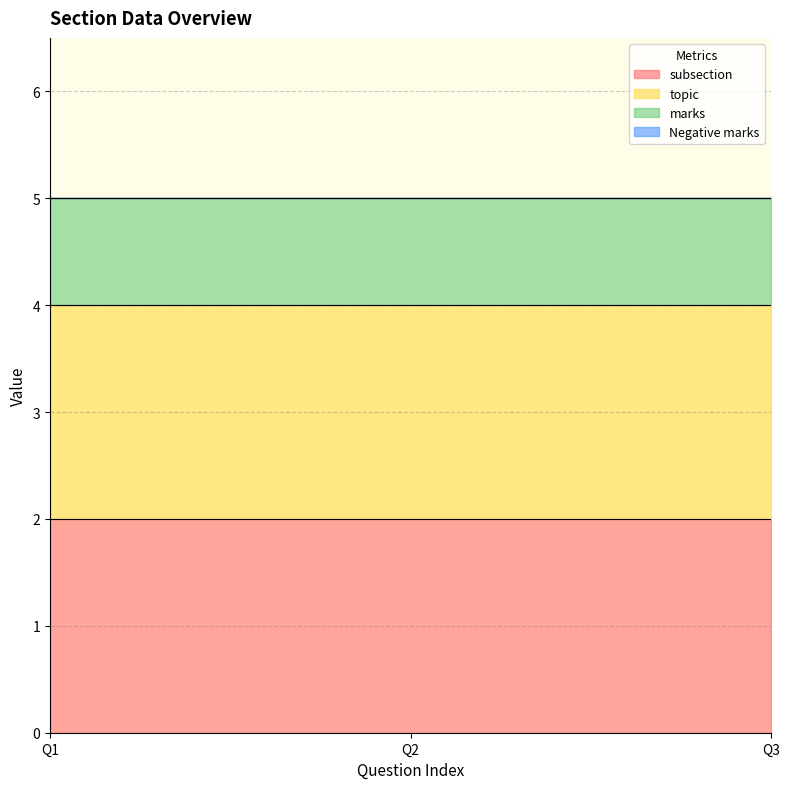

Count the number of data series in this chart.

4